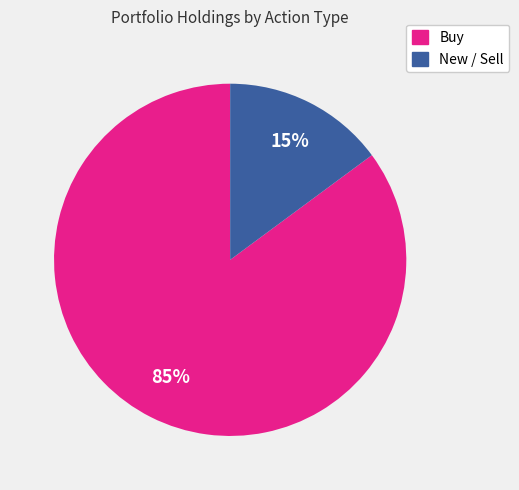

Which slice is the largest?

Buy